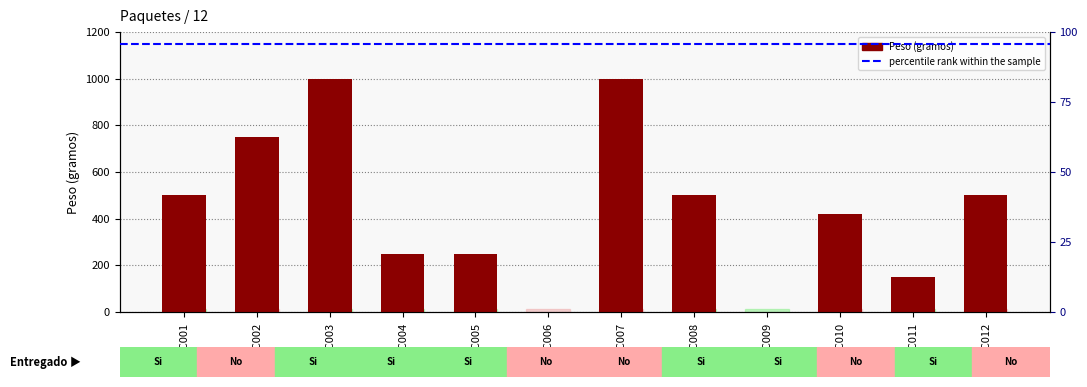

Reading left to right, transcribe all the data shown in this chart.

PAC001=500	PAC002=750	PAC003=1000	PAC004=250	PAC005=250	PAC006=0	PAC007=1000	PAC008=500	PAC009=0	PAC010=420	PAC011=150	PAC012=500